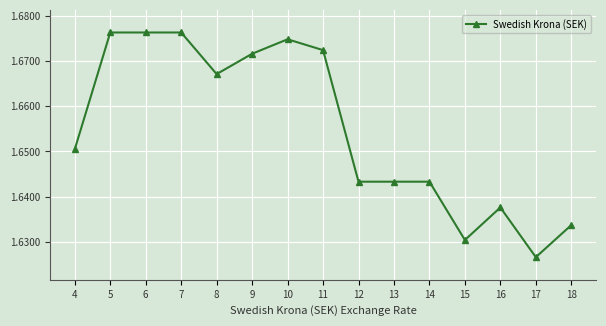

True or false: the data shows 2.9 at 16.

False